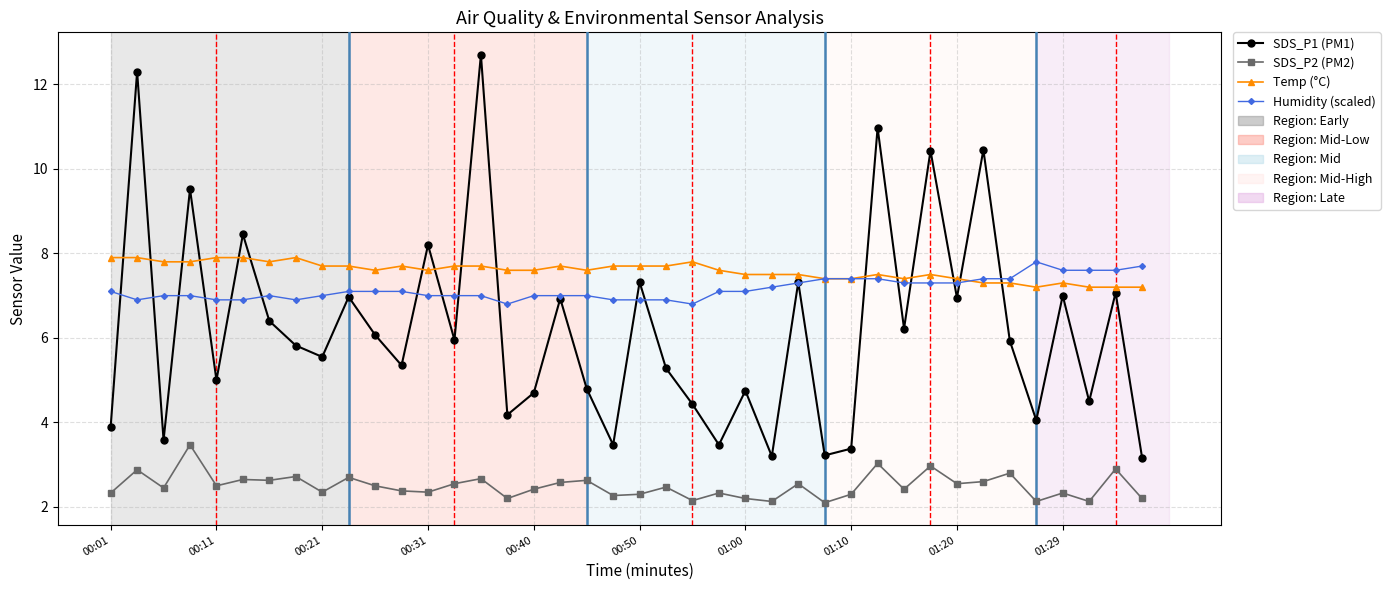

Which series has the largest range (max minus min)?

SDS_P1 (PM1)